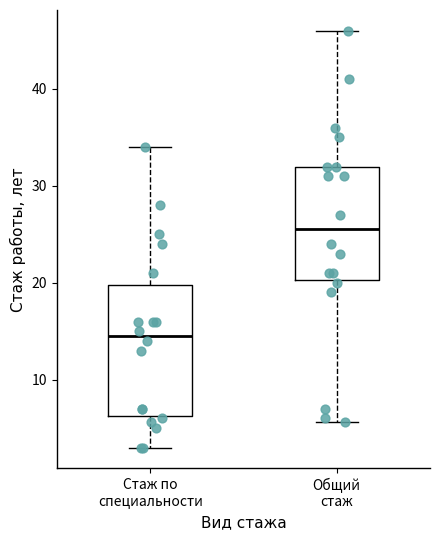

Which box's median line is the highest?

Общий стаж